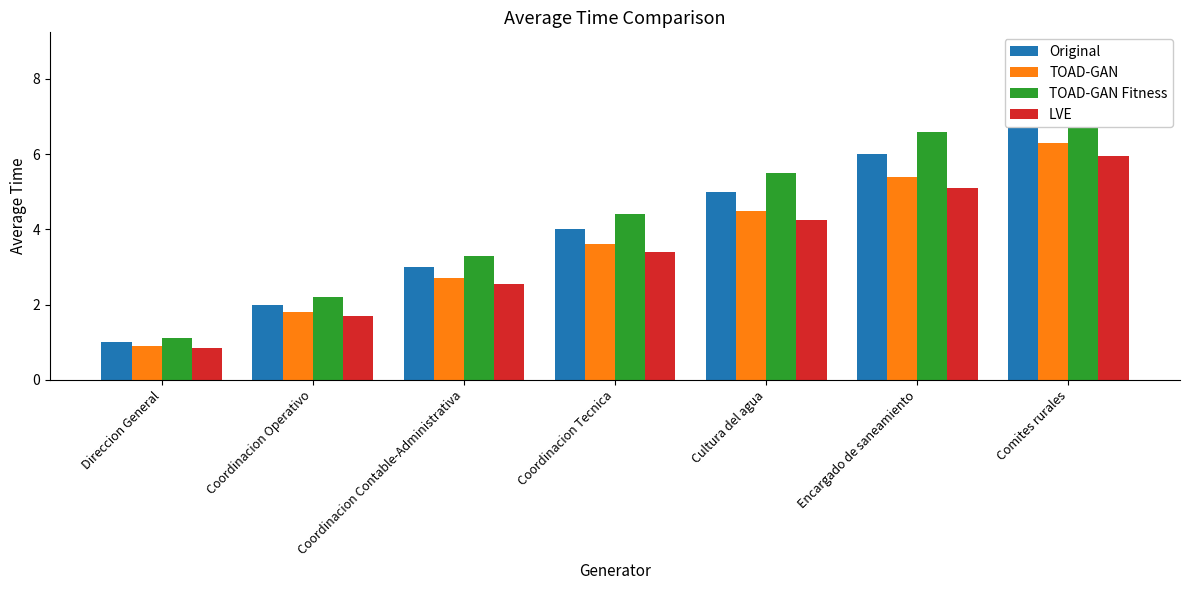

Which series has the largest range (max minus min)?

TOAD-GAN Fitness